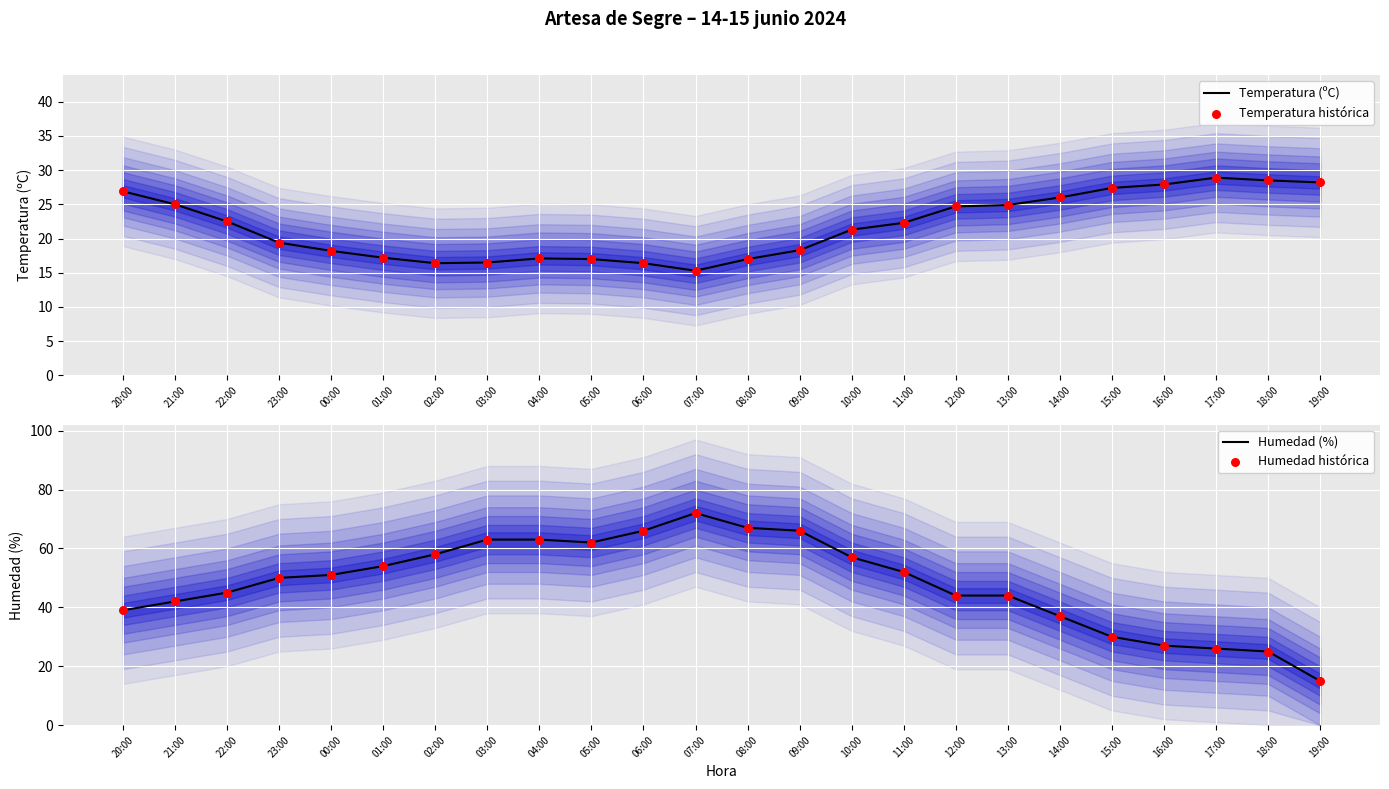

What is the total value across all series at 17:00?

109.8